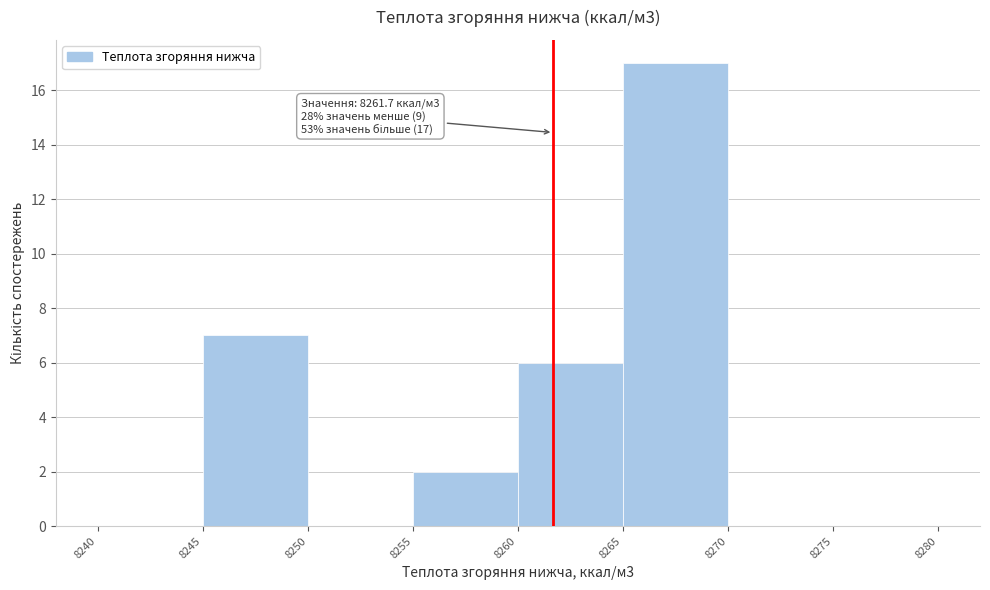

Which range on the x-axis has the tallest bar?

8265 to 8270